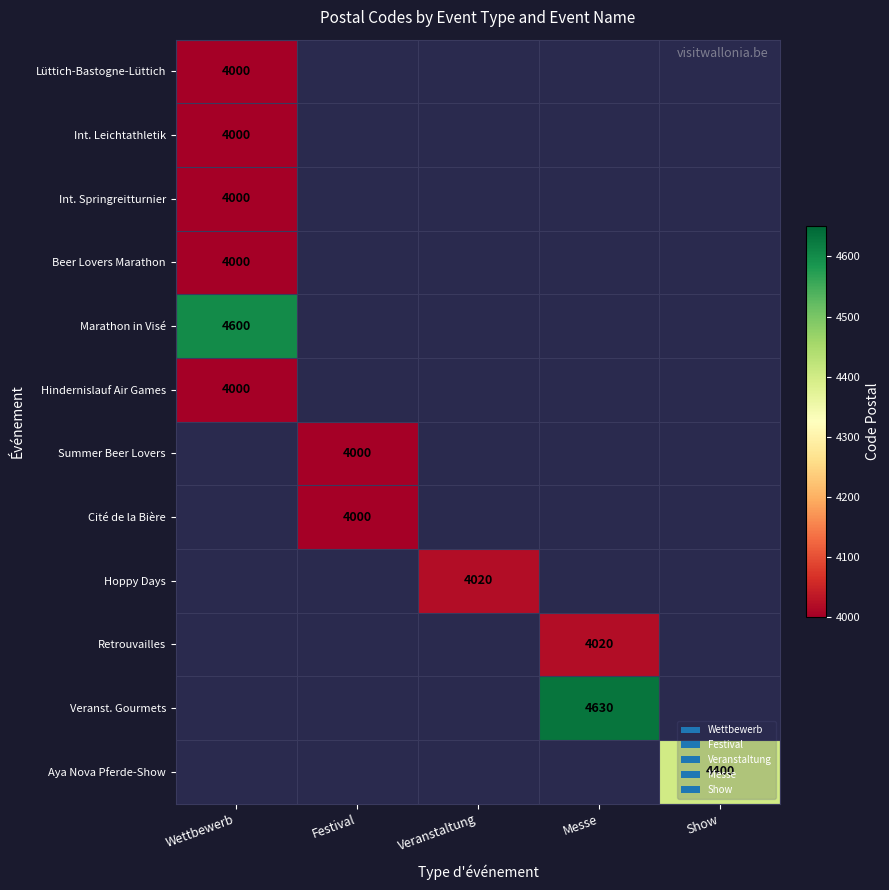

What is the smallest value displayed?

4000.0